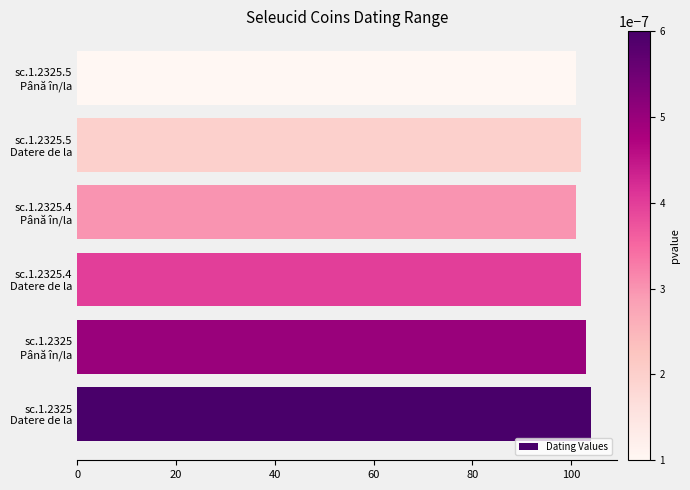

What is the greatest value displayed?

104